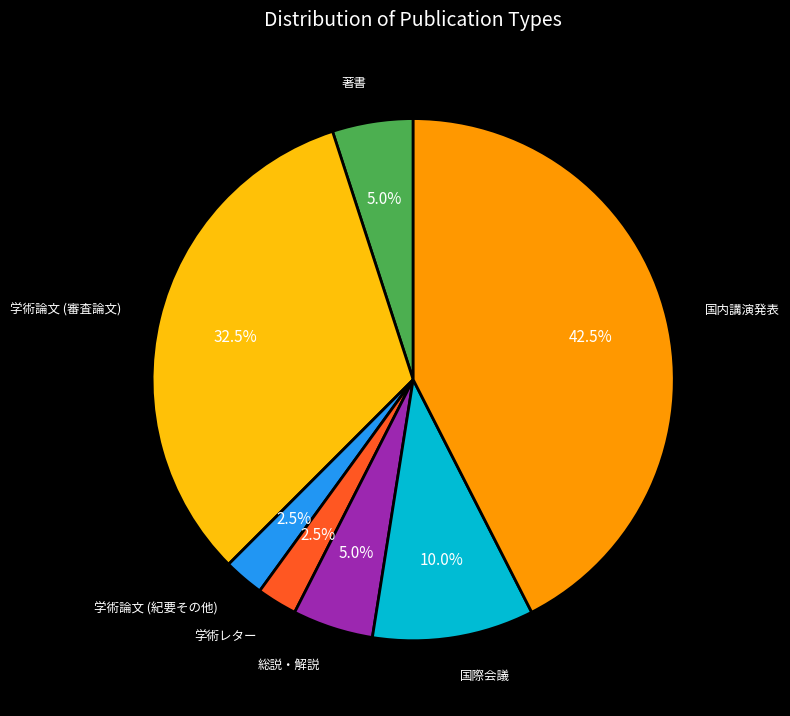

Does any single category account for the majority?

No